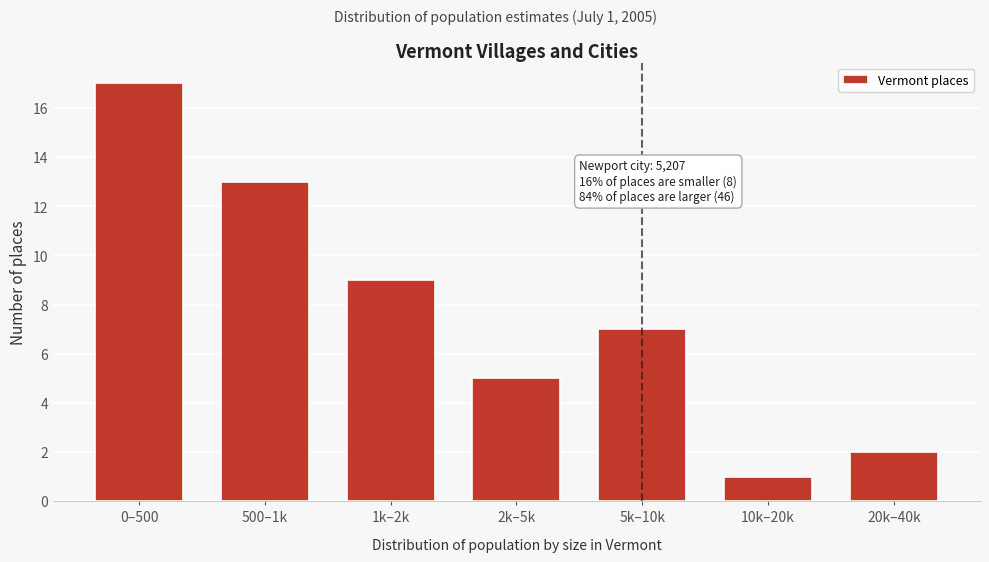

Reading right to left, transcribe all the data shown in this chart.

2	1	7	5	9	13	17